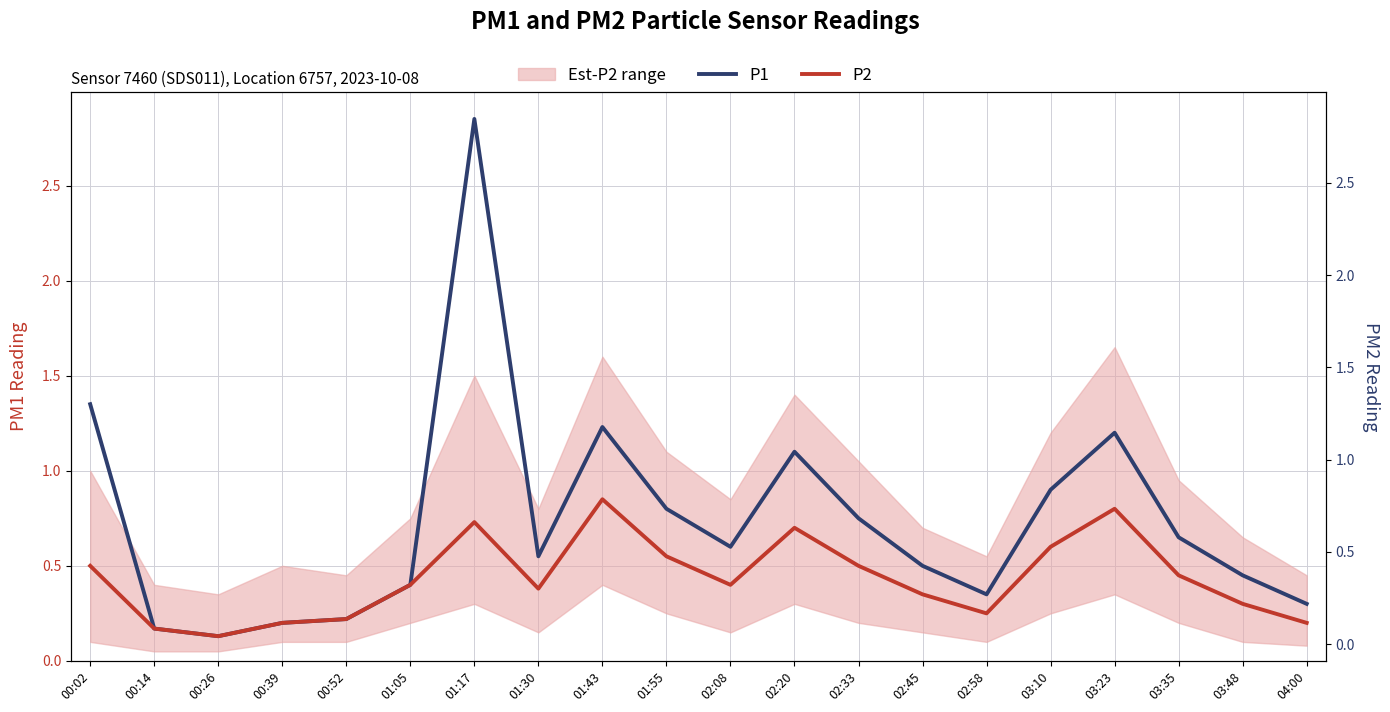

How many interior local peaks does the P1 series have?

4